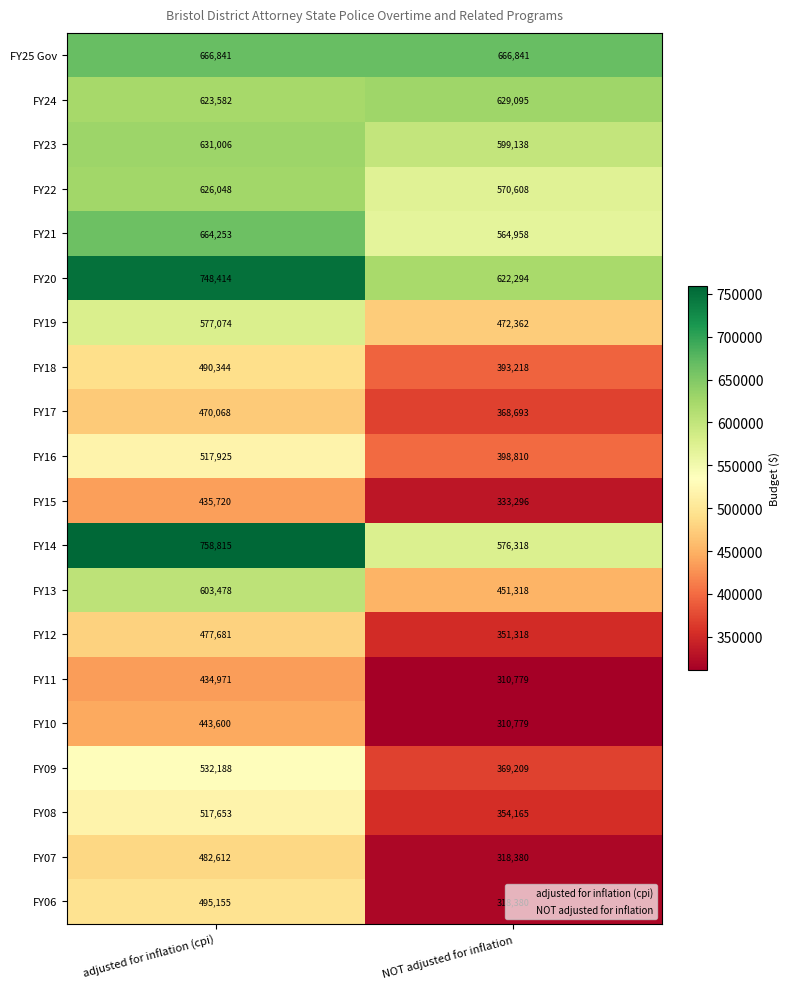

Count the number of data series in this chart.

20